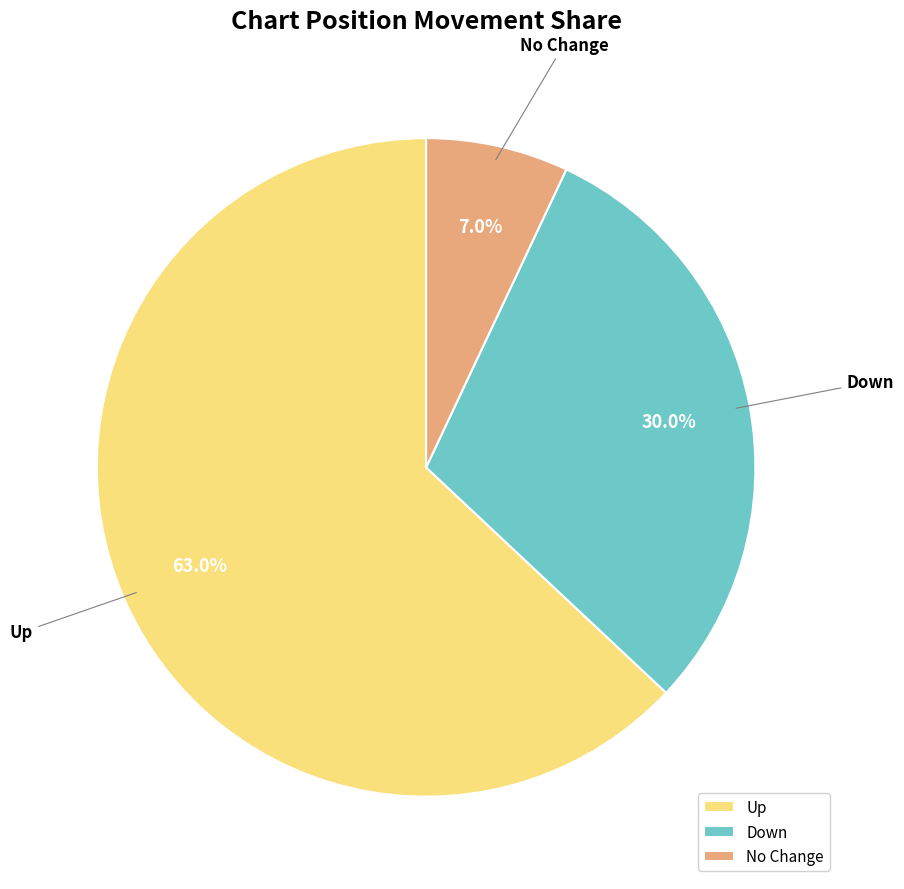

Rank the categories by value from highest to lowest.

Up, Down, No Change